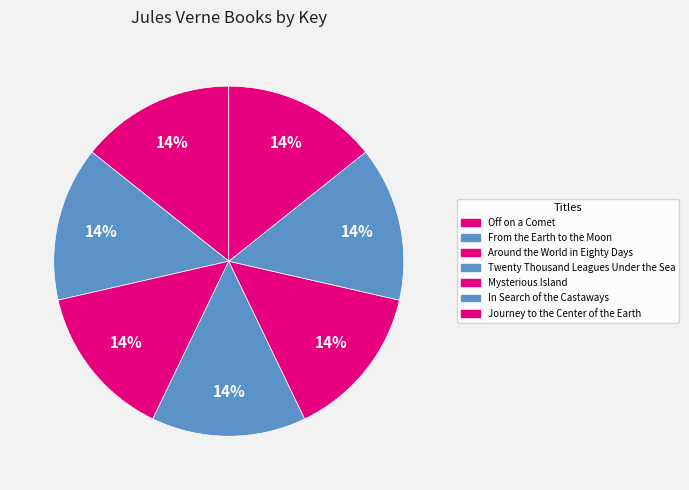

Is it true that Around the World in Eighty Days is 14% of the pie?

True